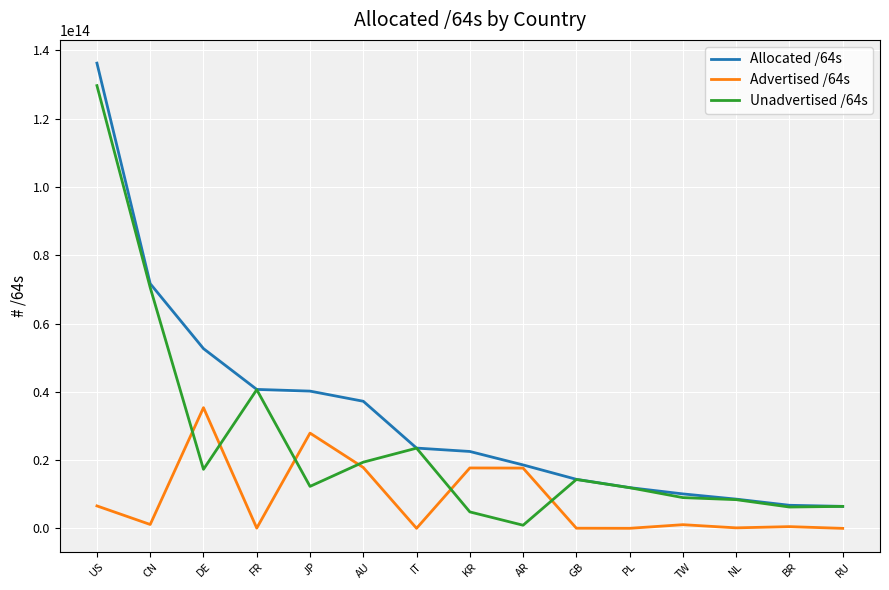

List the series in order of their peak value, lowest first.

Advertised /64s, Unadvertised /64s, Allocated /64s